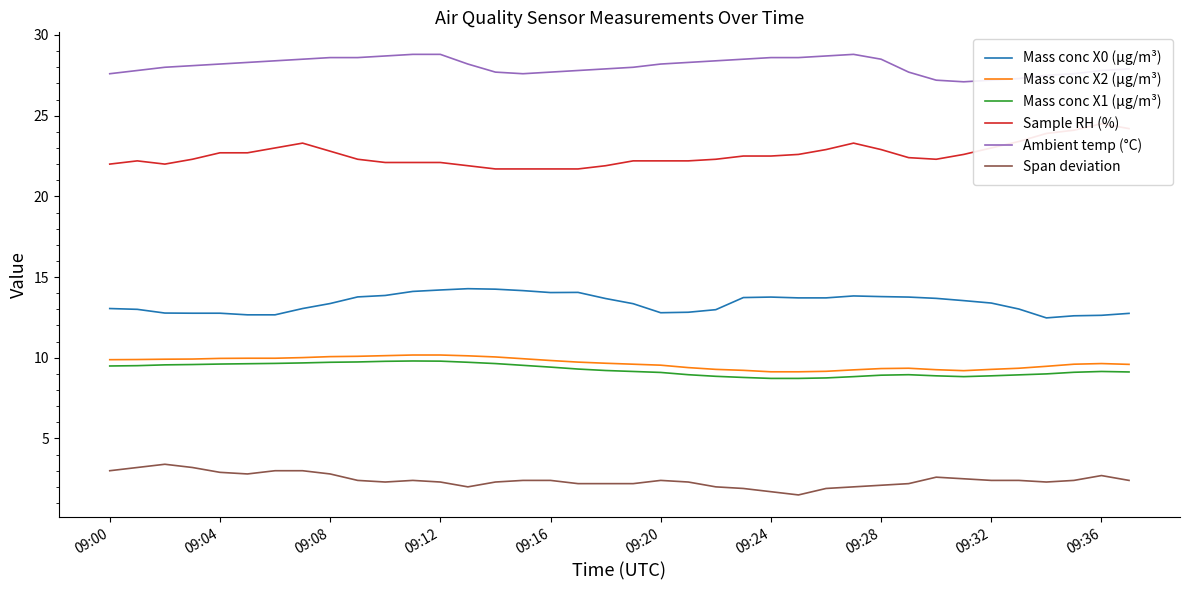

What is the value of the Span deviation point at the 10th from the left?

2.4